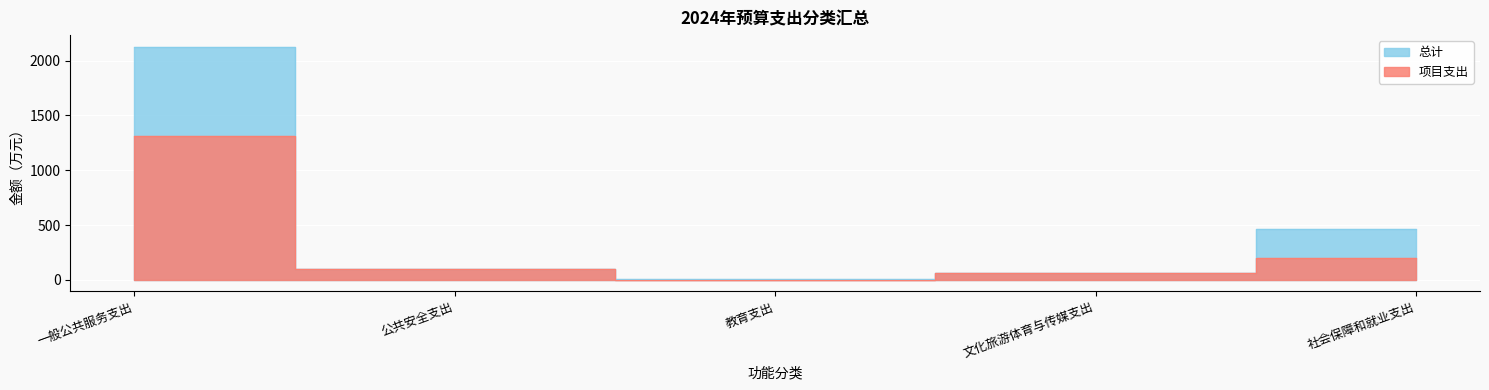

Rank the series by their average value, from highest to lowest.

总计, 项目支出